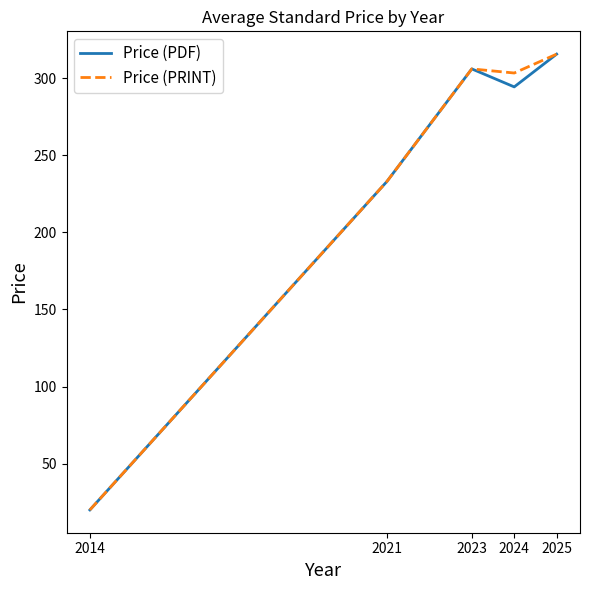

Reading right to left, list all the values displayed in this chart.

Price (PDF): 315.6	294.3	306.0	233.0	20.0
Price (PRINT): 315.6	303.3	306.0	233.0	20.0